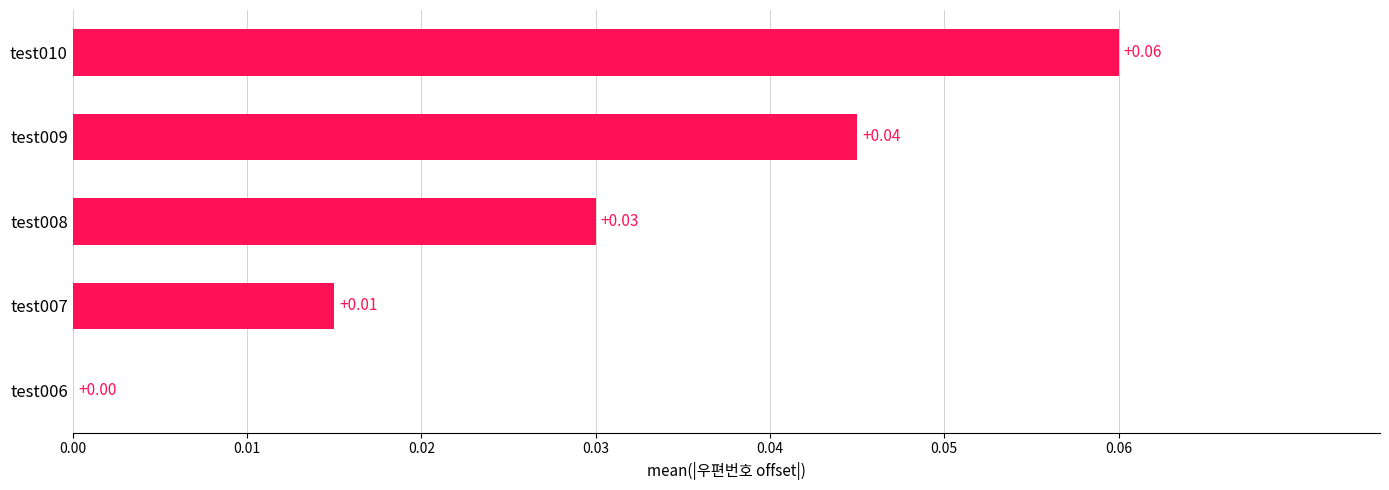

Which has a higher value, test006 or test010?

test010